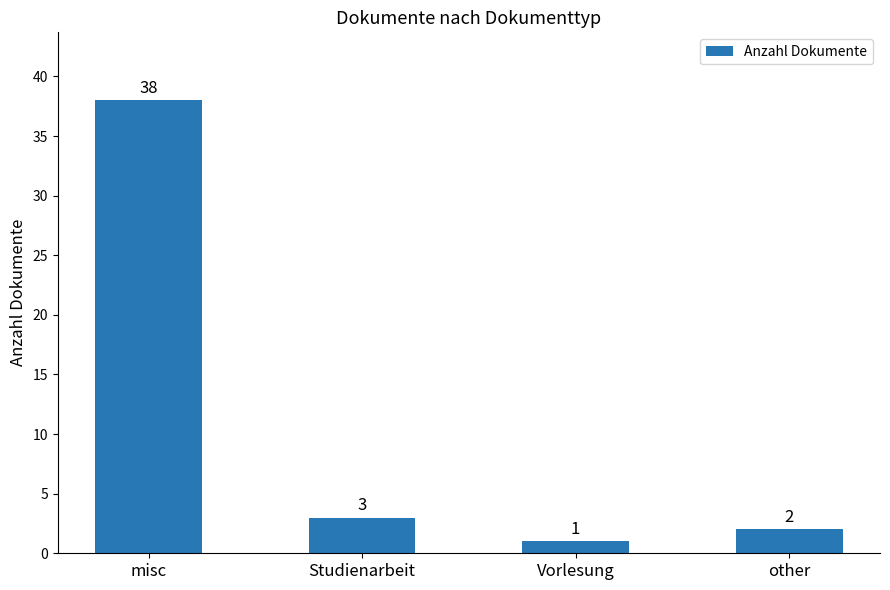

True or false: the data shows 1 at Vorlesung.

True